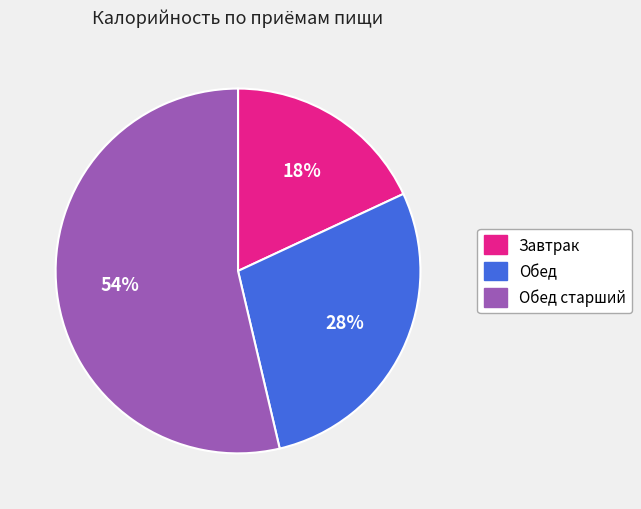

How many segments does this pie chart have?

3